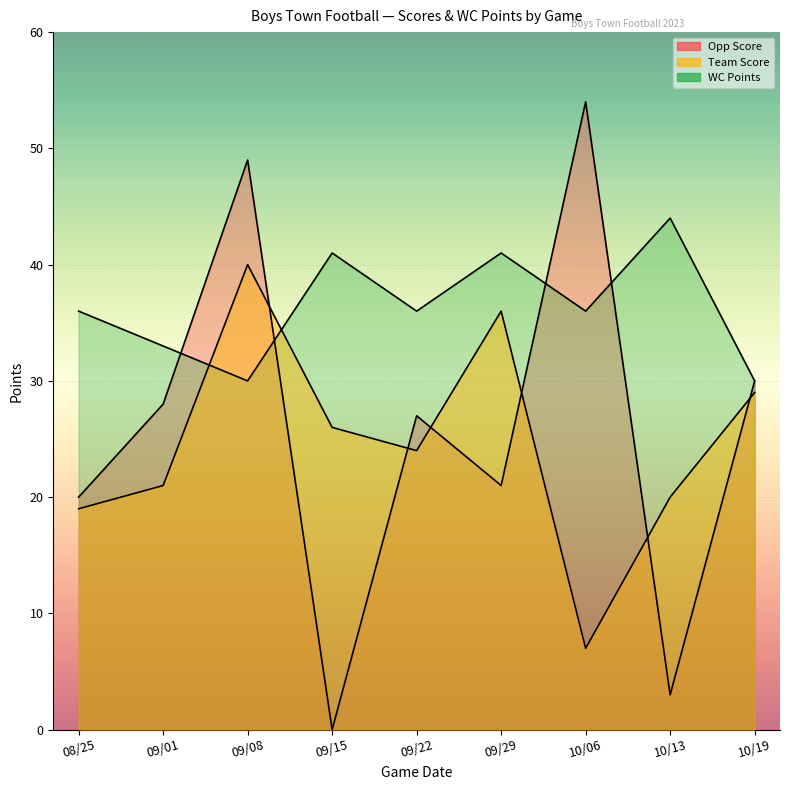

At which label does Team Score first exceed 24?

09/08